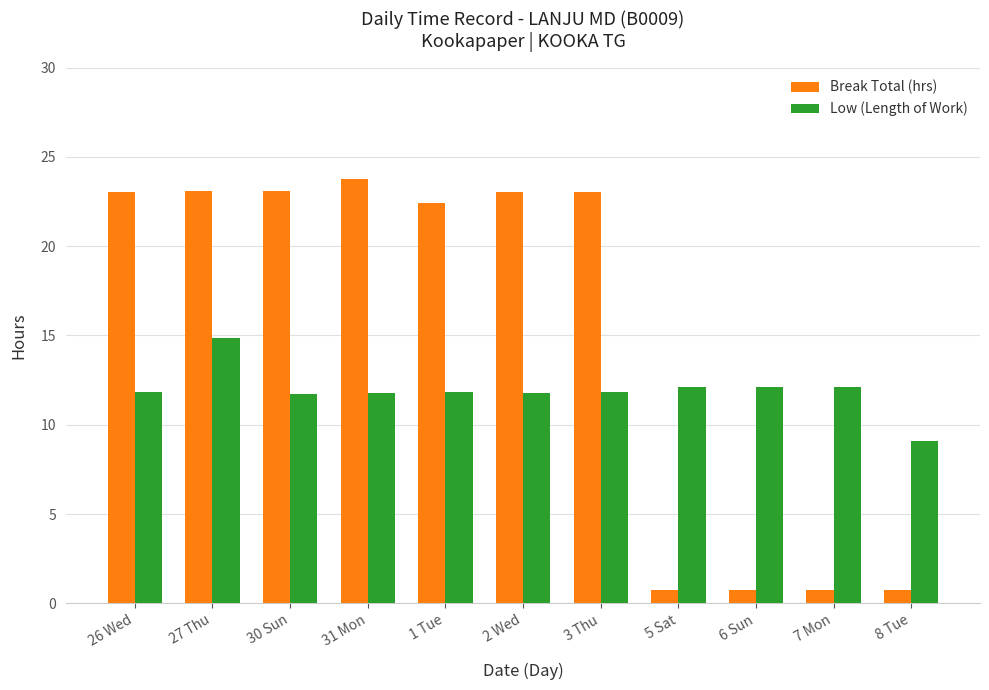

What position from the right is 3 Thu?

5